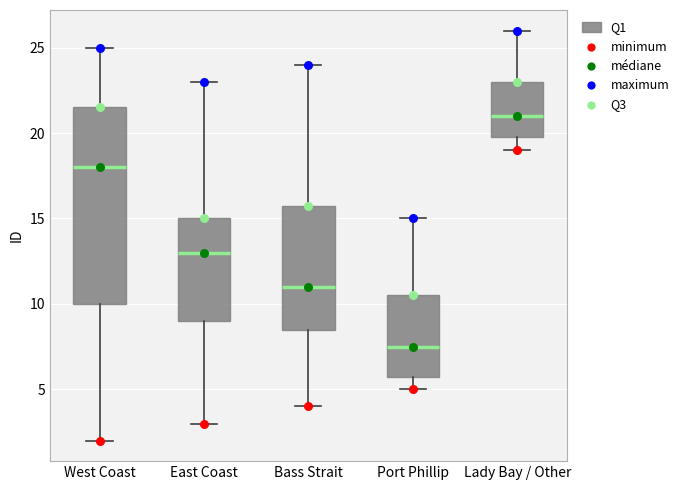

Reading left to right, transcribe this box plot: for each box, give where its median line is, the range the box spans, and where its two whiskers end, as read against the y-axis. The values are not printed on the chart, so give them approximately, as read against the axis.

West Coast: median 18.0, box 10.0 to 21.5, whiskers 2.0 to 25.0
East Coast: median 13.0, box 9.0 to 15.0, whiskers 3.0 to 23.0
Bass Strait: median 11.0, box 8.5 to 16.0, whiskers 4.0 to 24.0
Port Phillip: median 7.5, box 6.0 to 10.5, whiskers 5.0 to 15.0
Lady Bay / Other: median 21.0, box 20.0 to 23.0, whiskers 19.0 to 26.0